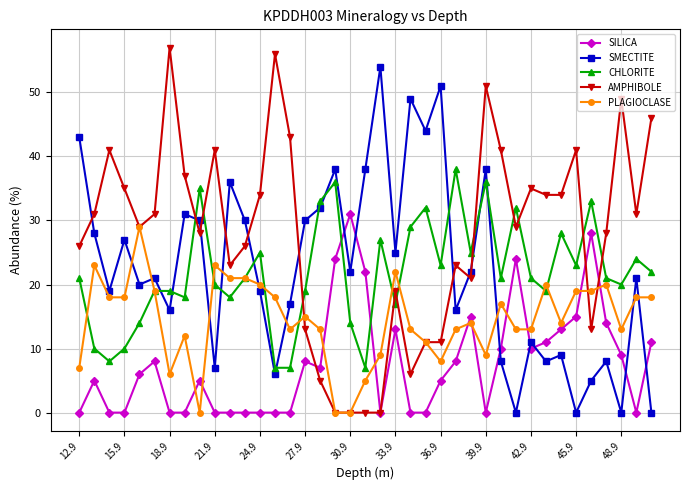

What is the greatest value displayed?

57